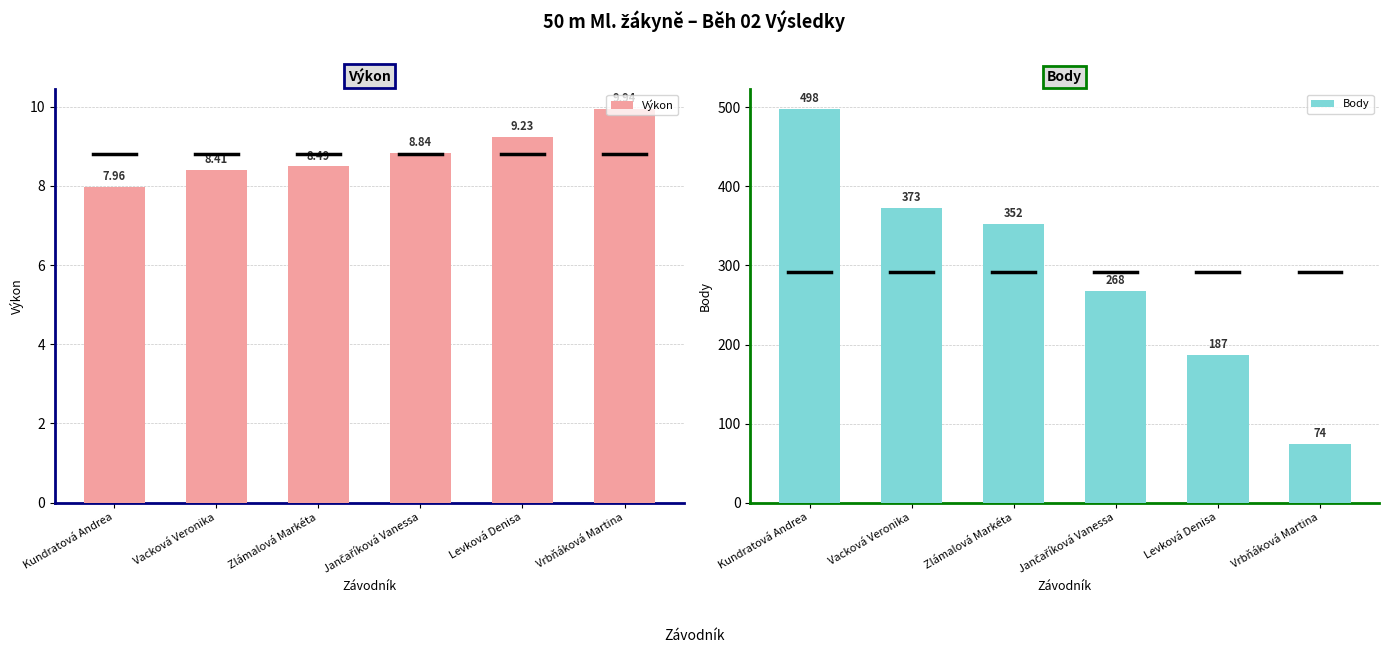

Does the chart contain stacked bars?

No